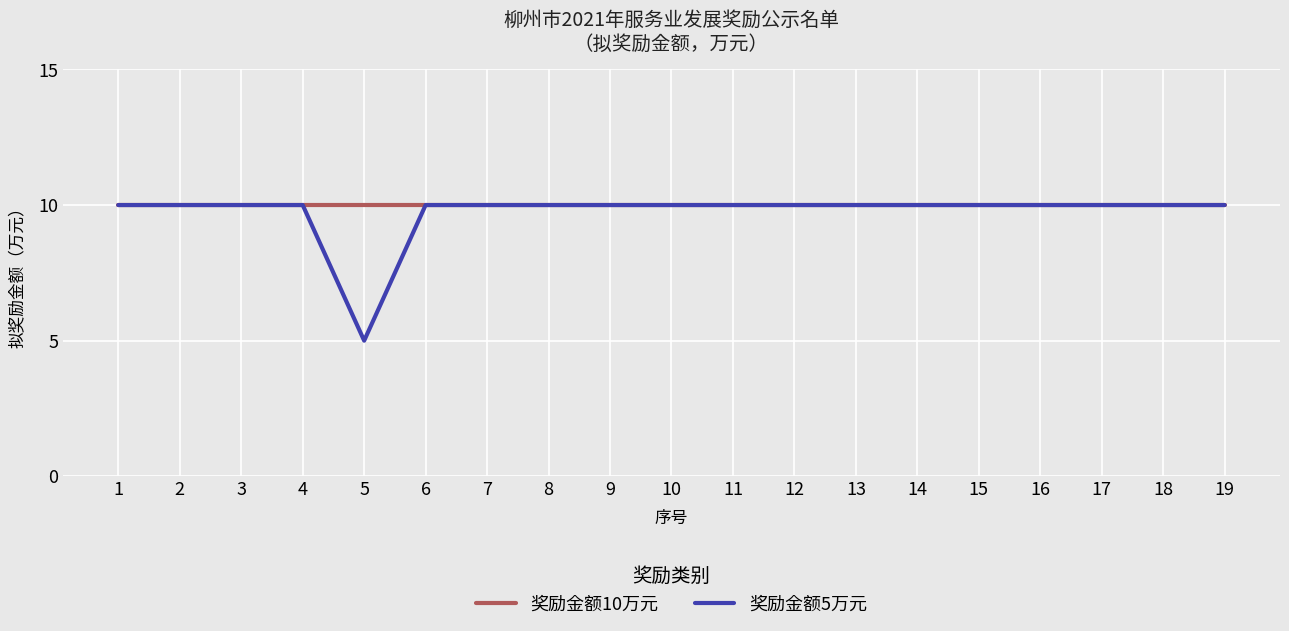

Reading right to left, list all the values displayed in this chart.

奖励金额10万元: 10	10	10	10	10	10	10	10	10	10	10	10	10	10	10	10	10	10	10
奖励金额5万元: 10	10	10	10	10	10	10	10	10	10	10	10	10	10	5	10	10	10	10